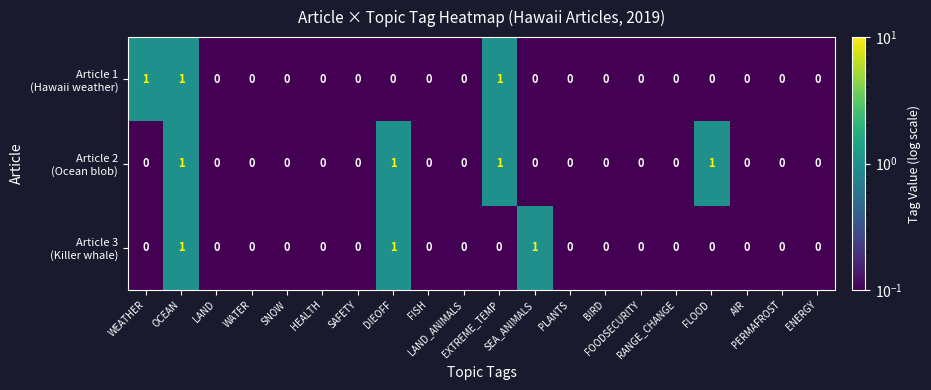

How many categories are shown in the chart?

20